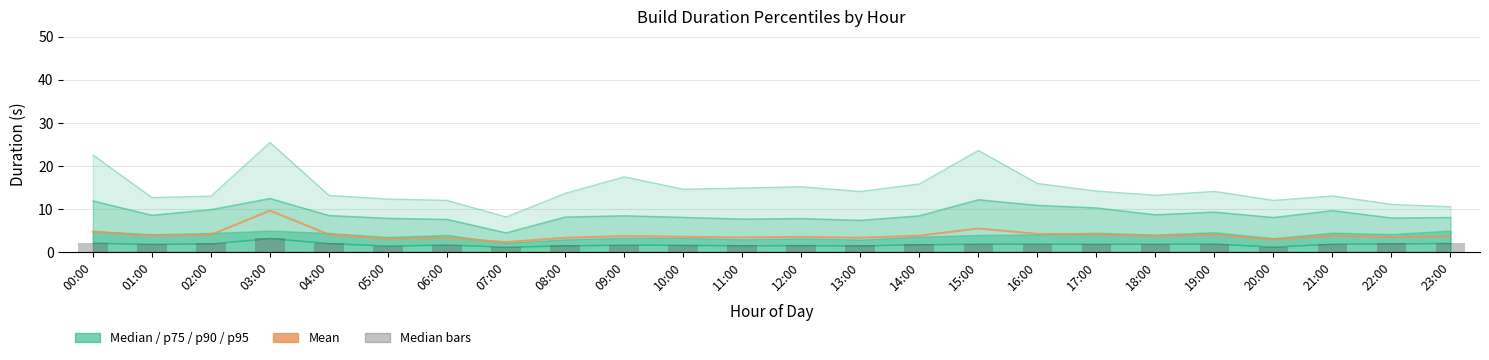

What is the sum of all p90 values?

210.9